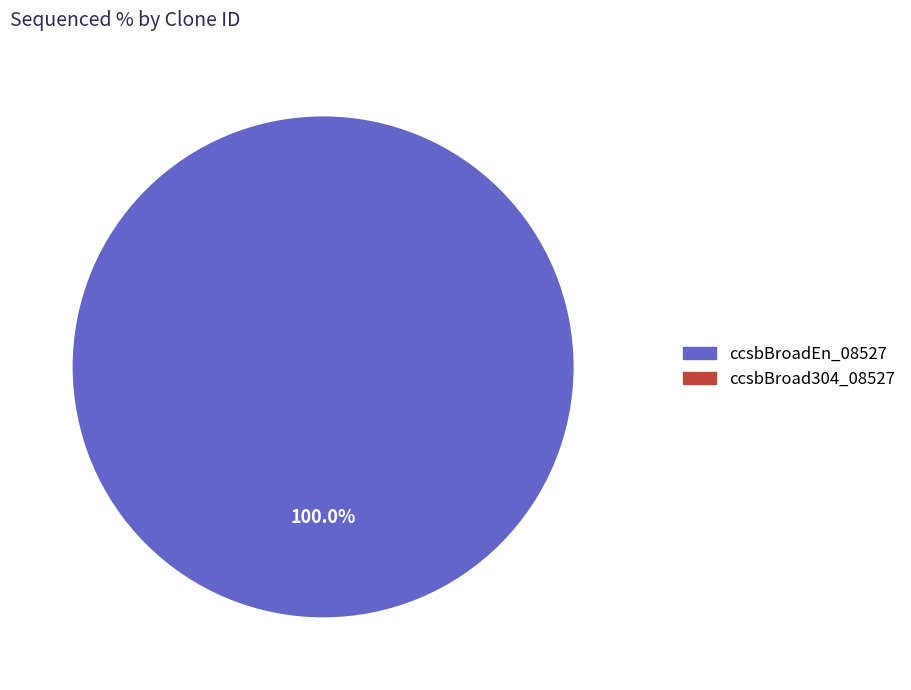

Do ccsbBroad304_08527 and ccsbBroadEn_08527 together represent more than half of the pie?

Yes